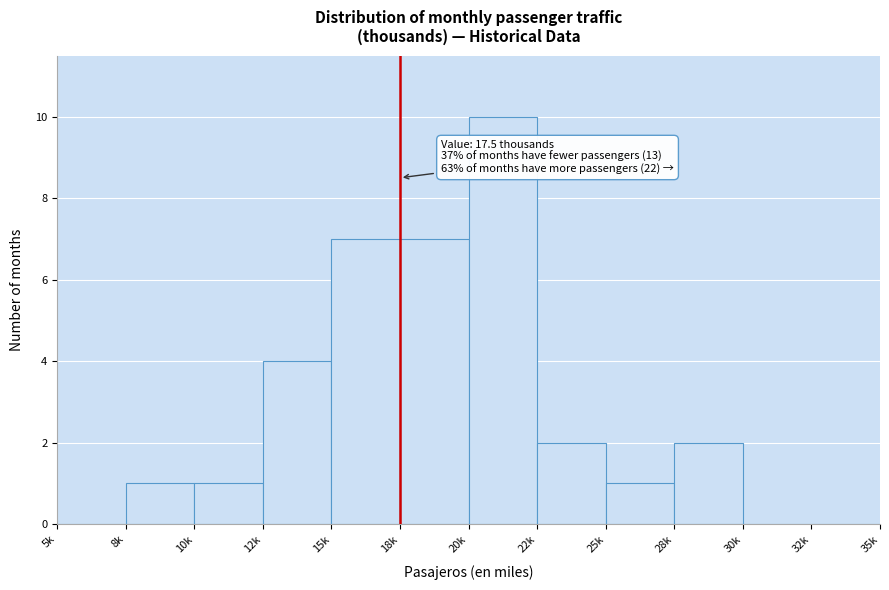

Reading left to right, what are all the values shown in this chart?

5k=0	8k=1	10k=1	12k=4	15k=7	18k=7	20k=10	22k=2	25k=1	28k=2	30k=0	32k=0